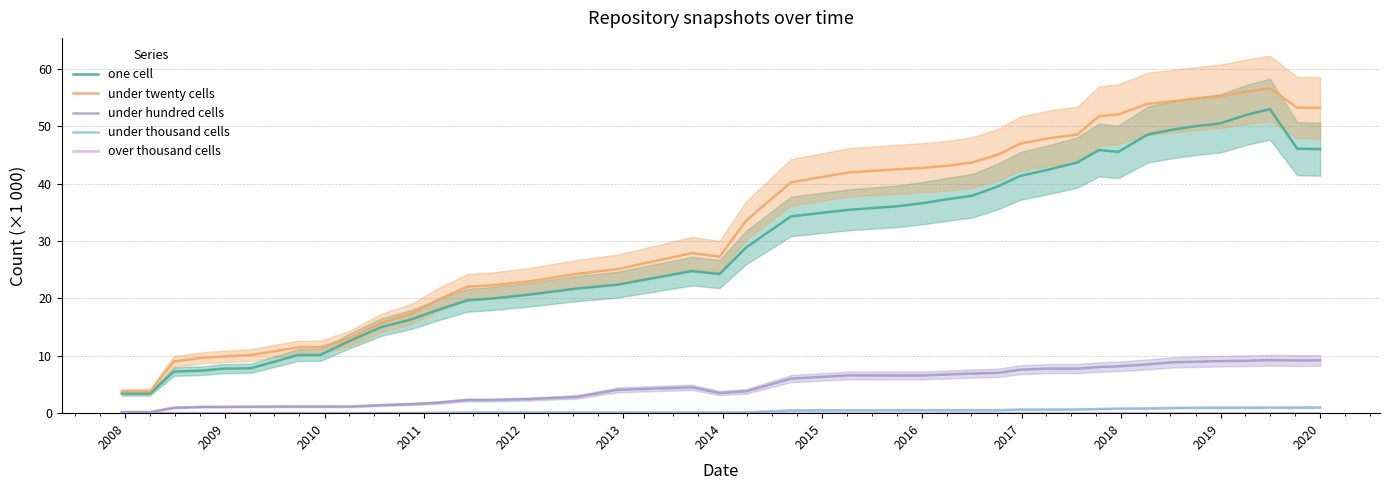

True or false: one cell and under thousand cells cross at least once.

False